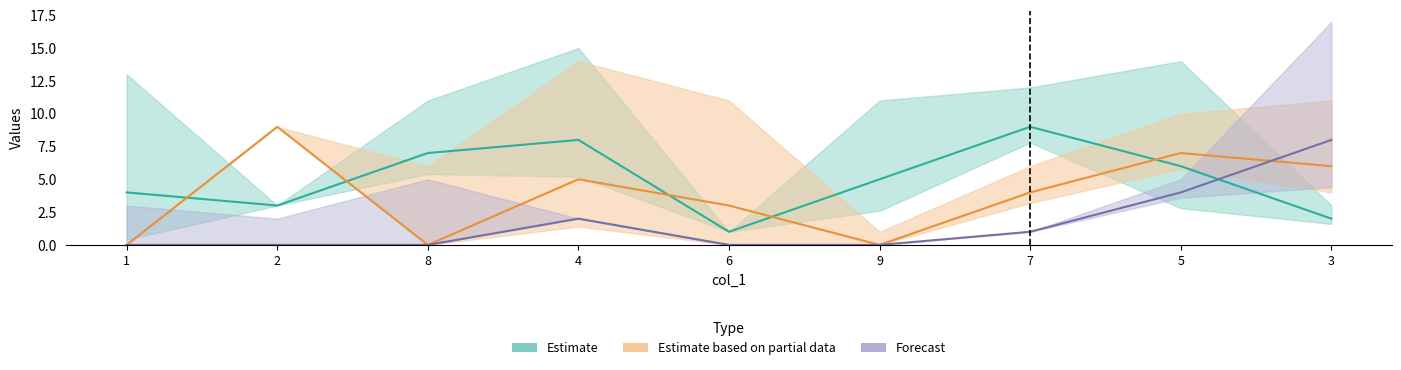

How many distinct data groups are displayed?

3